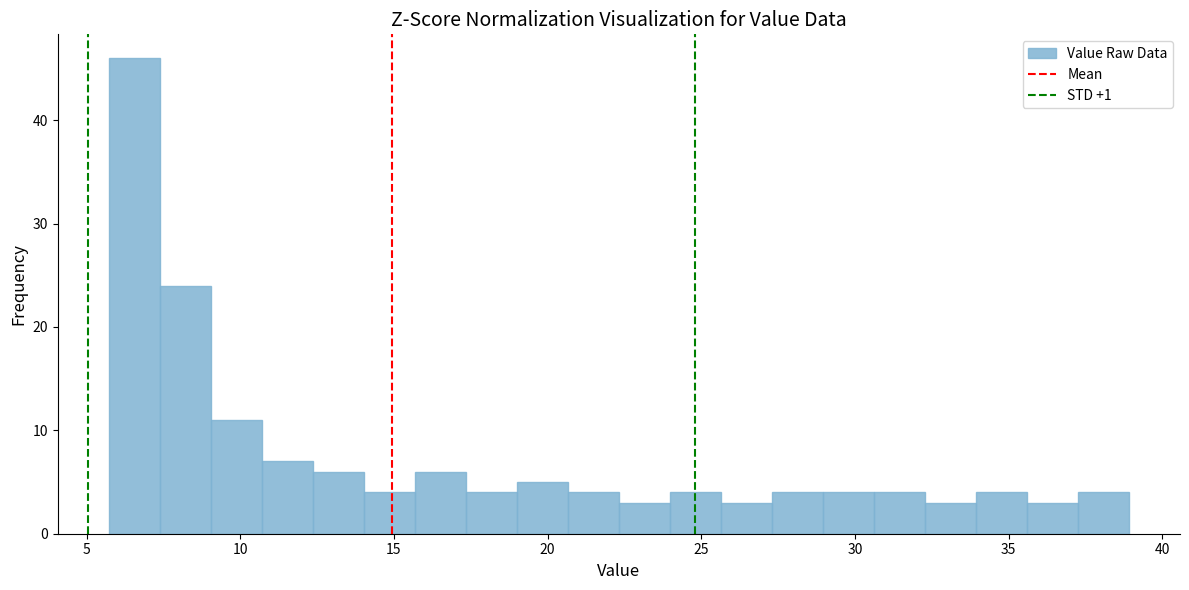

Read against the x-axis, roughly where is the centre of the tallest bar?

6.5